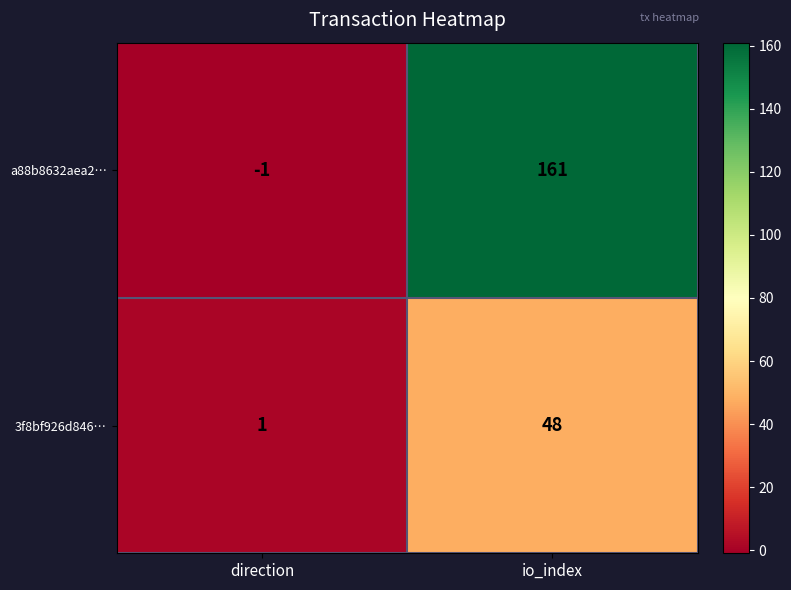

What is the average value of the a88b8632aea2… series?

80